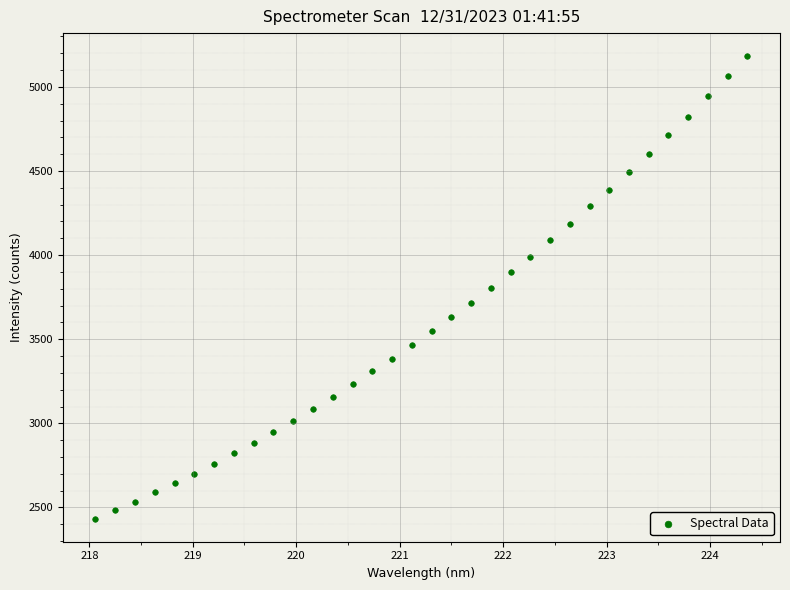

What is the range of X values (max minus min)?

6.3